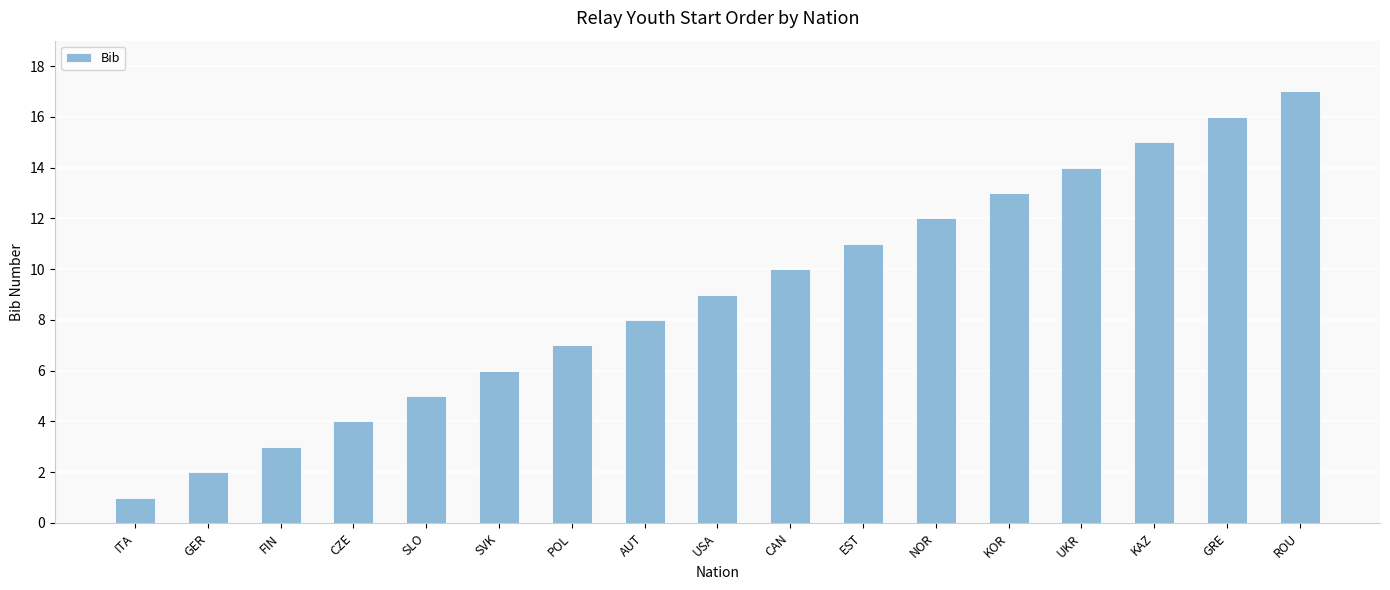

Are the bars horizontal?

No